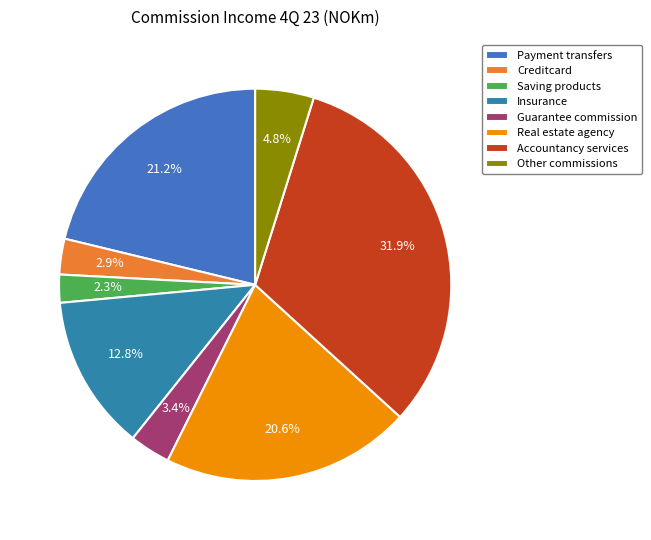

What percentage is the Insurance slice, to the nearest percent?

13%